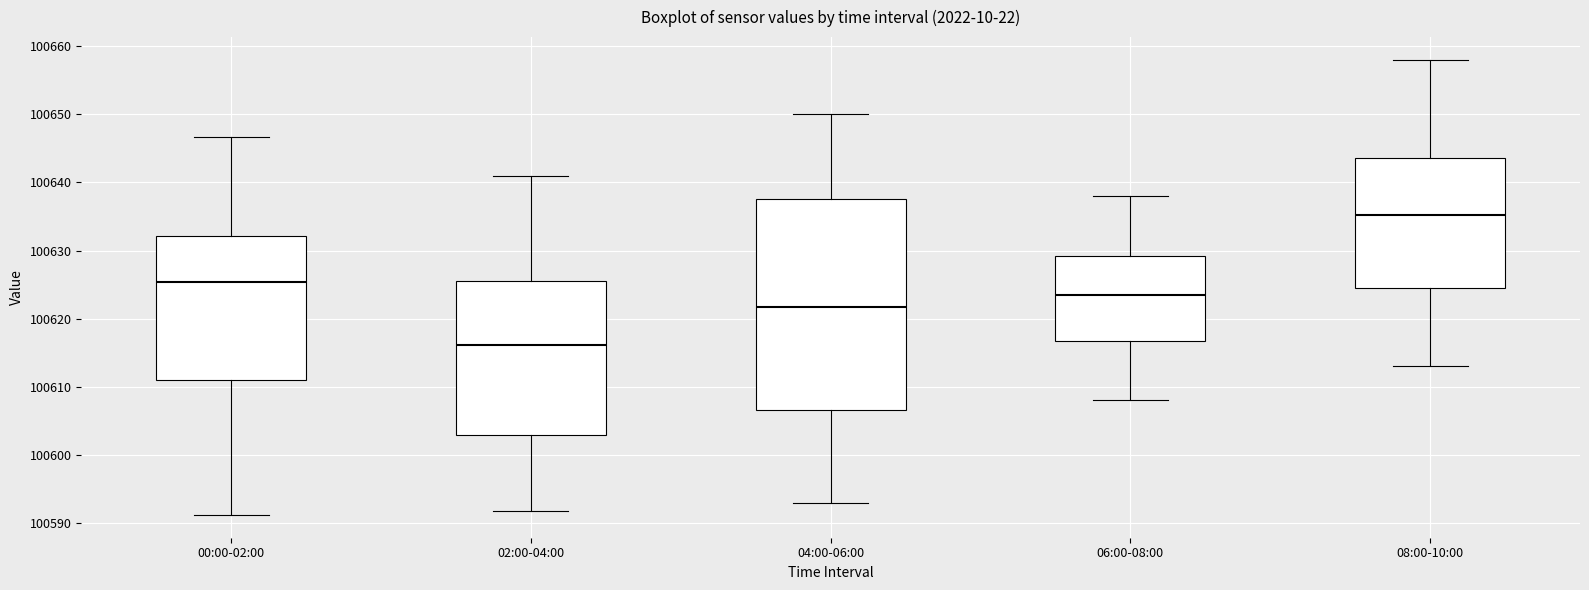

Reading left to right, read every box against the y-axis: the position of its median line, the range the box covers, and the ends of its whiskers. The values are not printed on the chart, so give them approximately, as read against the axis.

00:00-02:00: median 100625, box 100611 to 100632, whiskers 100591 to 100647
02:00-04:00: median 100616, box 100603 to 100626, whiskers 100592 to 100641
04:00-06:00: median 100622, box 100607 to 100638, whiskers 100593 to 100650
06:00-08:00: median 100624, box 100617 to 100629, whiskers 100608 to 100638
08:00-10:00: median 100635, box 100625 to 100644, whiskers 100613 to 100658